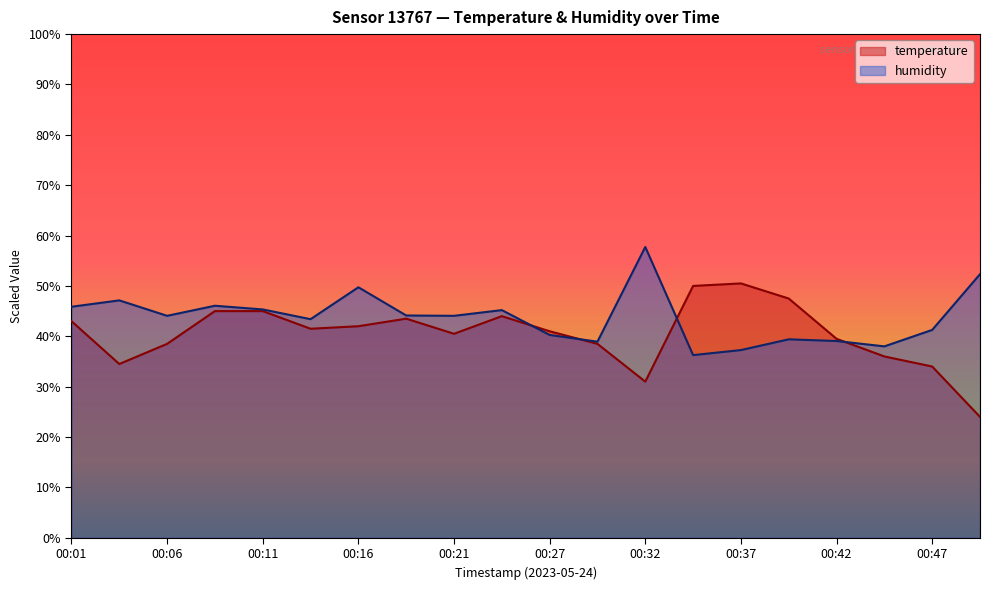

Which series ends up on top after the final intersection of temperature and humidity?

humidity